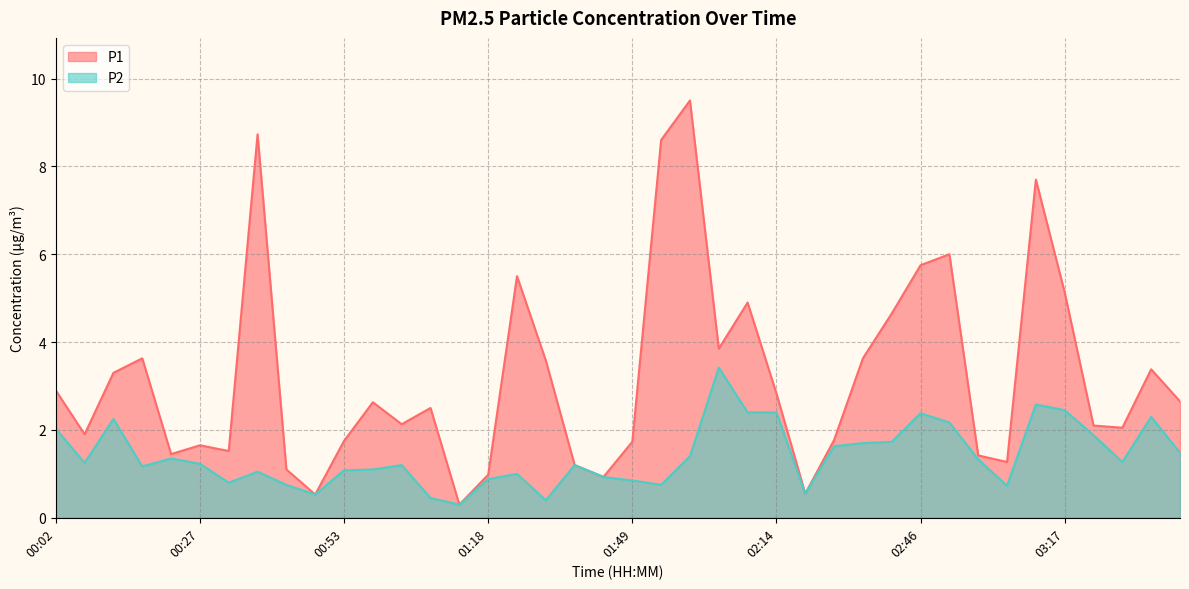

At which label does P2 reach its minimum?

01:13